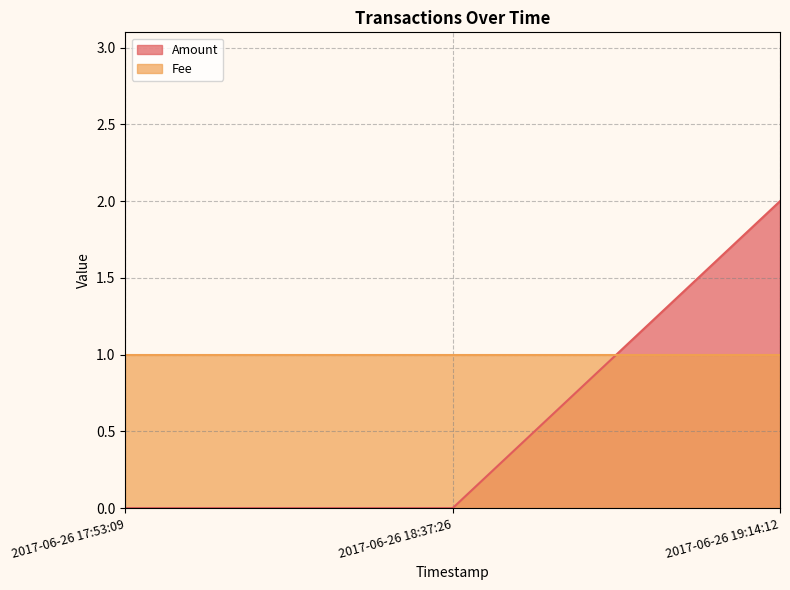

Reading left to right, extract all data points from this chart.

2017-06-26 17:53:09=0	2017-06-26 18:37:26=0	2017-06-26 19:14:12=2